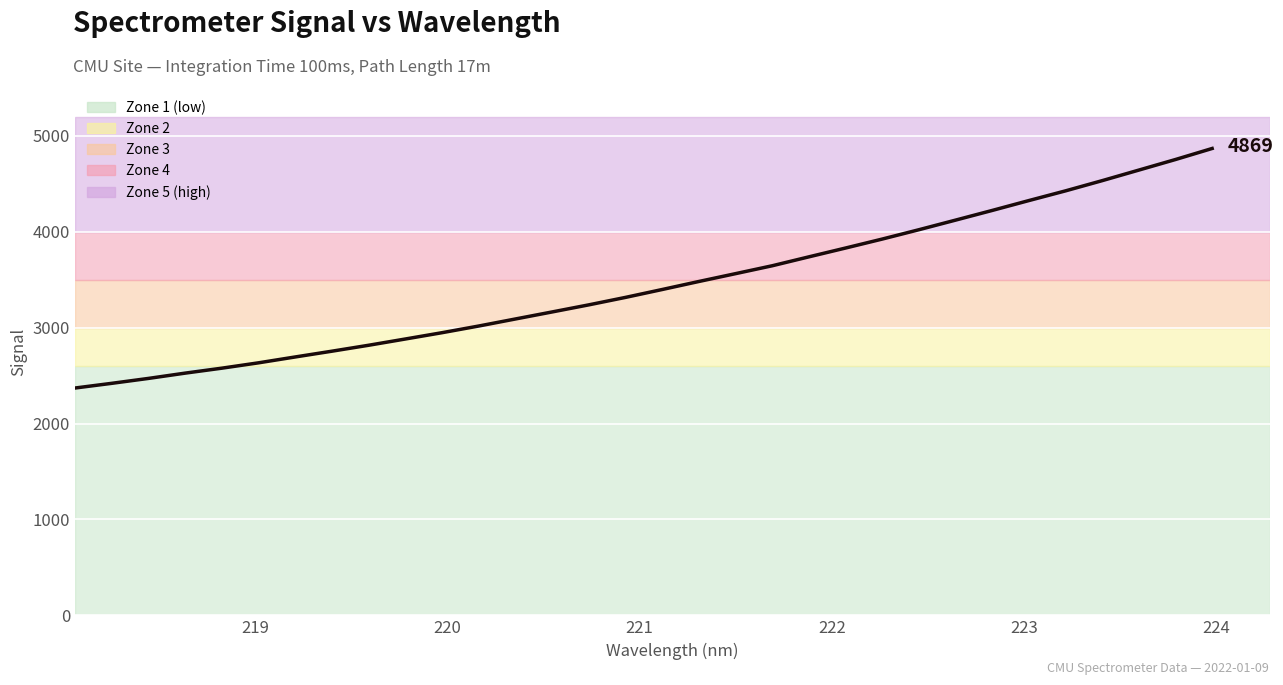

What is the smallest value displayed?

2370.8